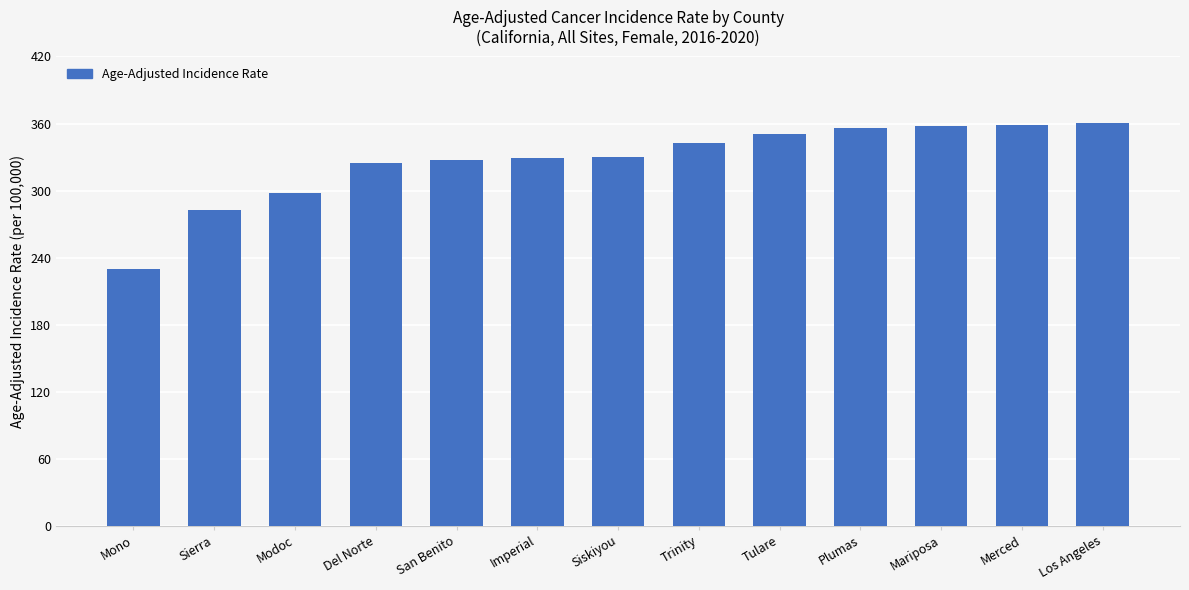

What is the minimum value shown in the chart?

229.4